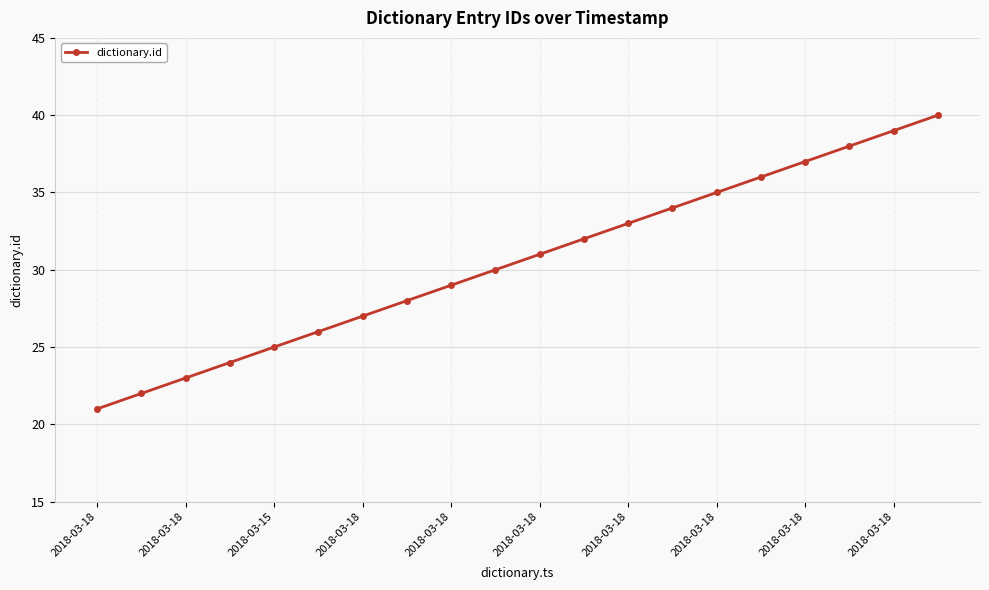

What is the maximum value shown in the chart?

40